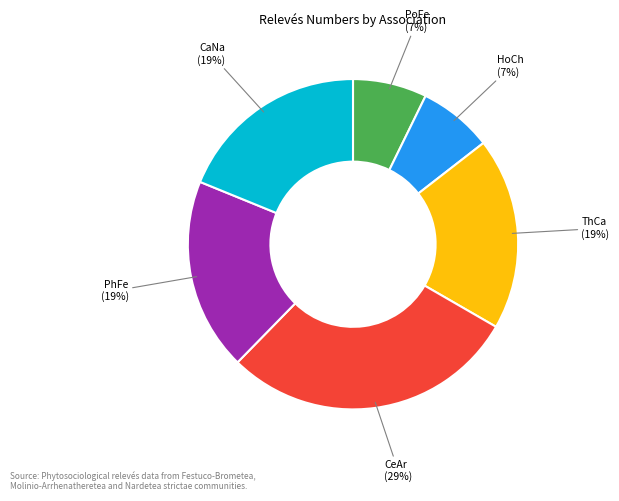

How many slices are in this pie chart?

6